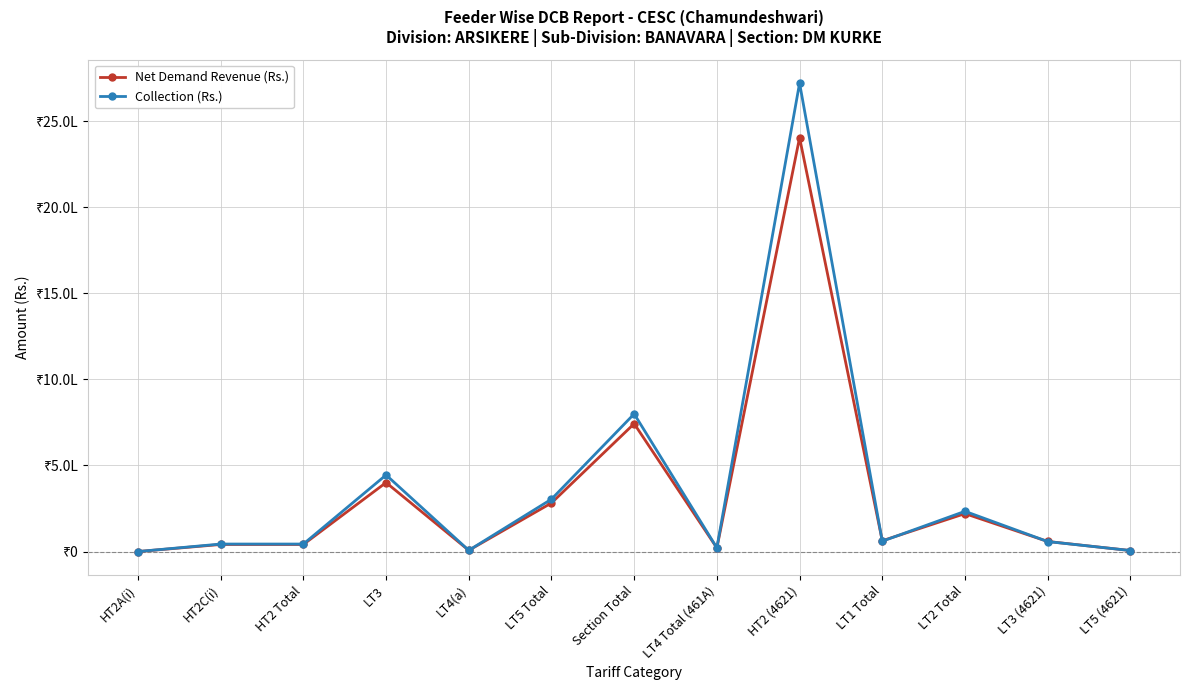

What is the total value across all series at HT2 (4621)?

5126002.7